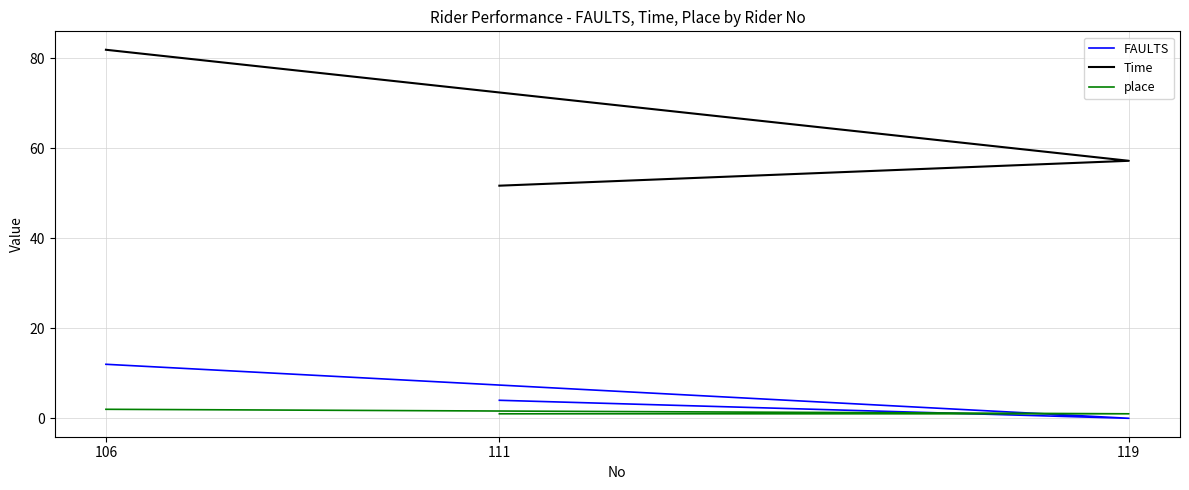

Rank the series by their maximum value, from highest to lowest.

Time, FAULTS, place